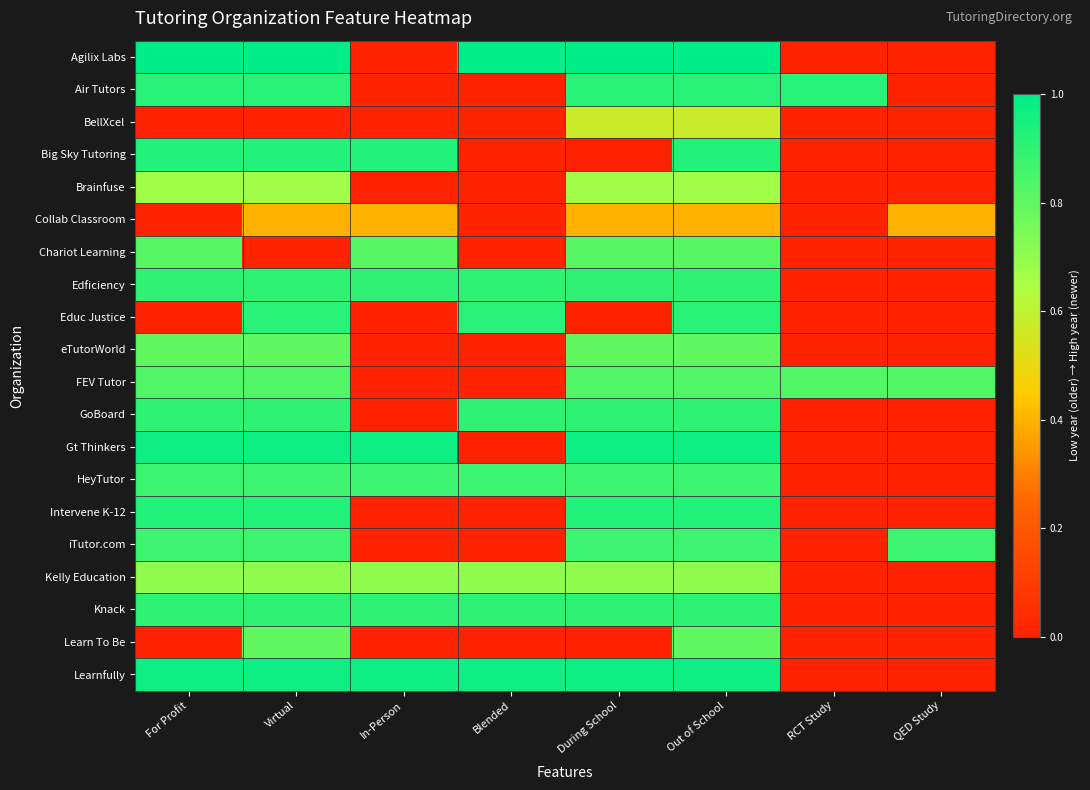

Which series has the largest total across all categories?

Learnfully